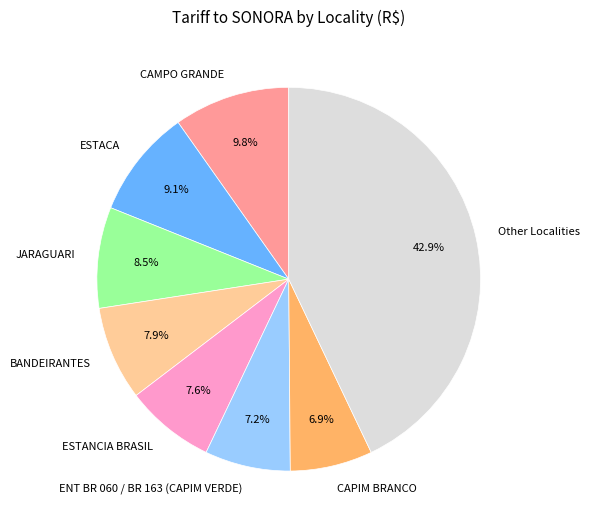

Which category has the biggest portion of the pie?

Other Localities